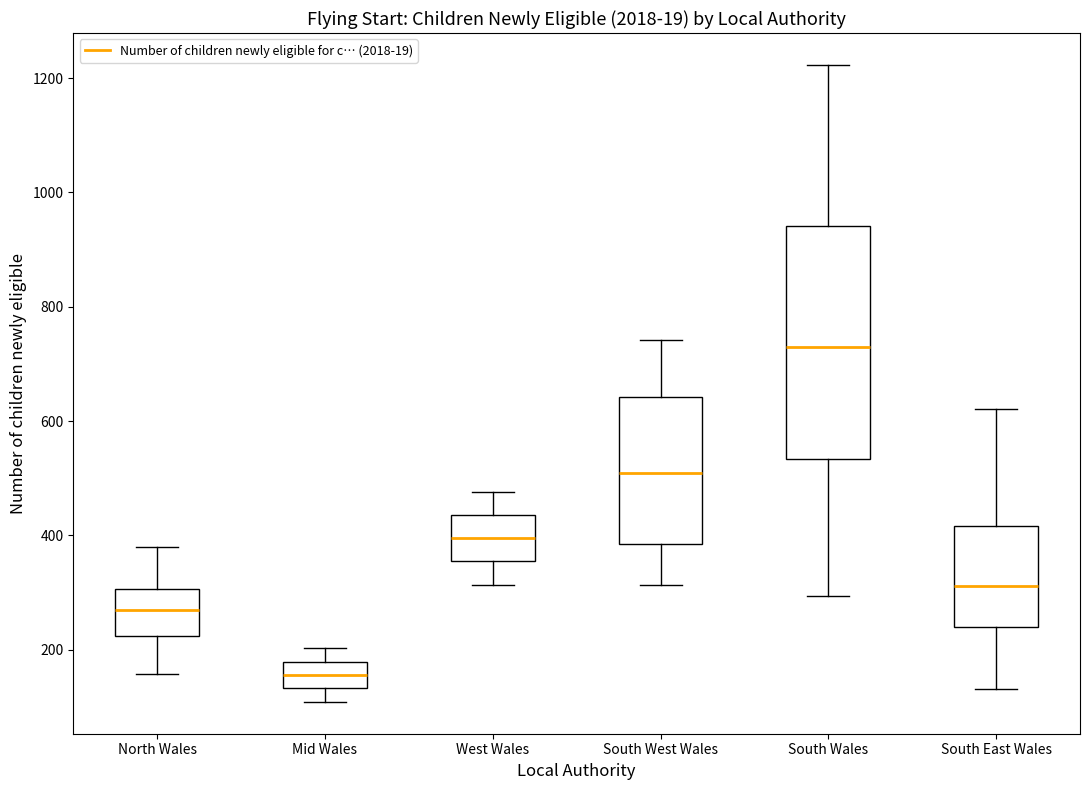

Reading left to right, transcribe this box plot: for each box, give where its median line is, the range the box spans, and where its two whiskers end, as read against the y-axis. The values are not printed on the chart, so give them approximately, as read against the axis.

North Wales: median 260, box 220 to 300, whiskers 160 to 380
Mid Wales: median 160, box 140 to 180, whiskers 100 to 200
West Wales: median 400, box 360 to 440, whiskers 320 to 480
South West Wales: median 500, box 380 to 640, whiskers 320 to 740
South Wales: median 740, box 540 to 940, whiskers 300 to 1220
South East Wales: median 320, box 240 to 420, whiskers 140 to 620